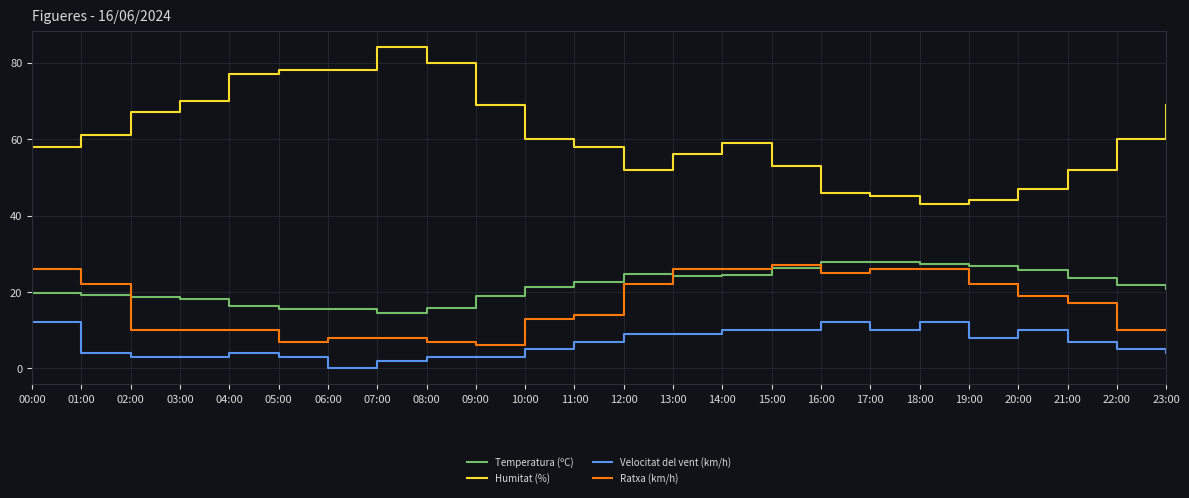

True or false: Humitat (%) and Temperatura (ºC) intersect in this chart.

False